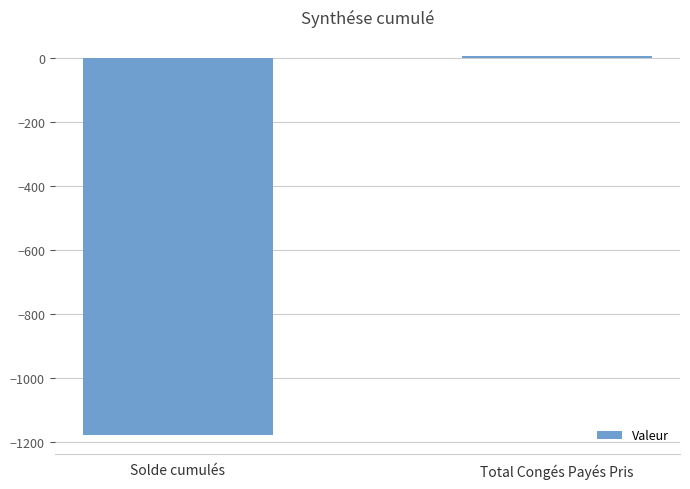

List the labels in order of value, smallest first.

Solde cumulés, Total Congés Payés Pris